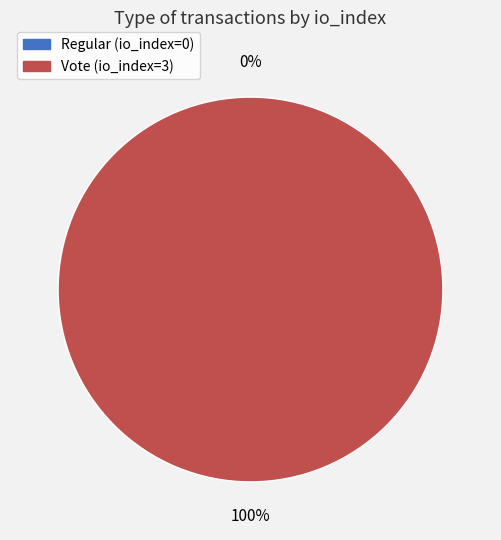

Count the number of slices in the pie.

2